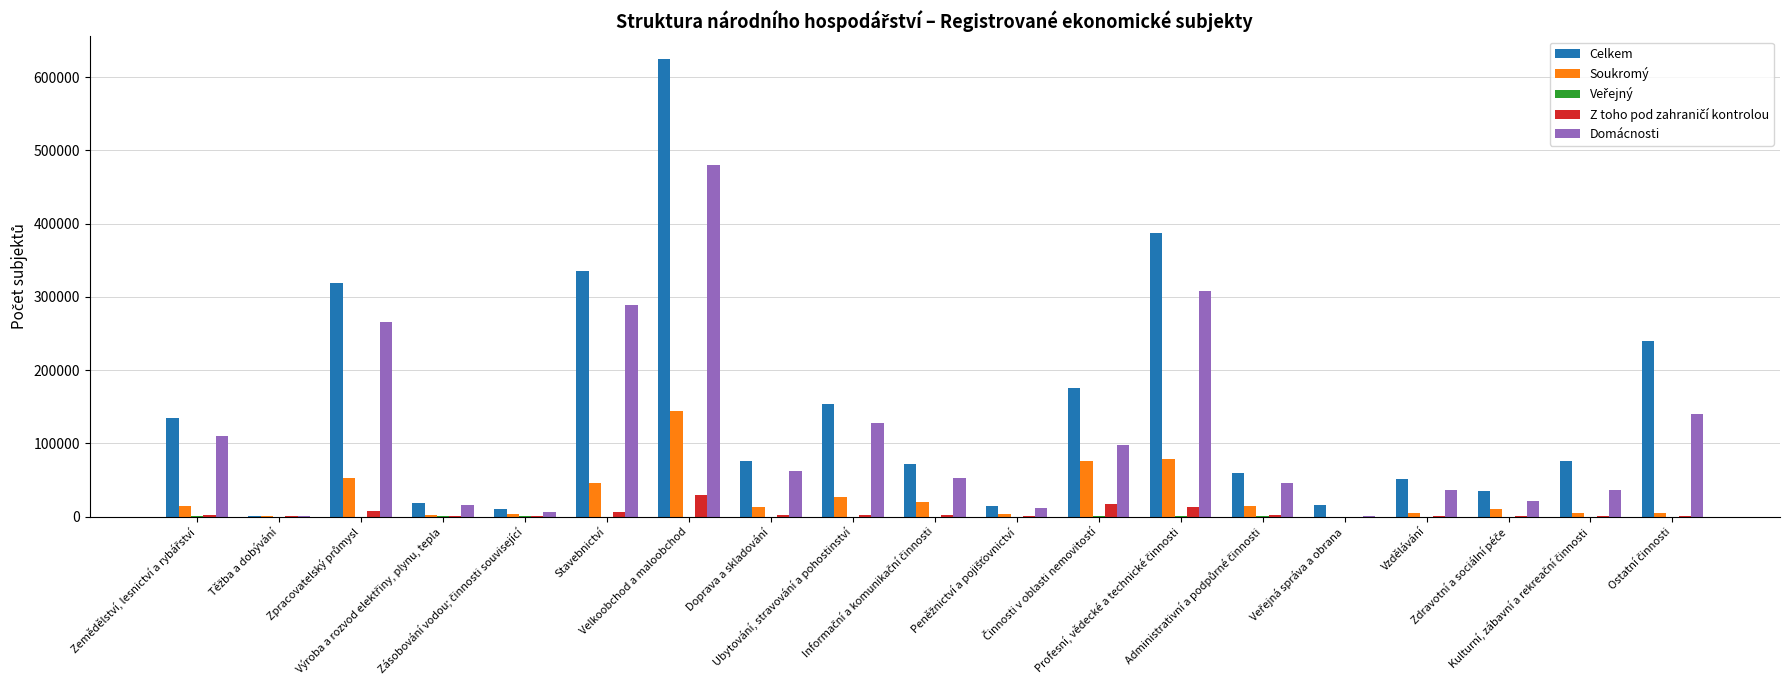

What is the highest value of the Domácnosti series?

480750